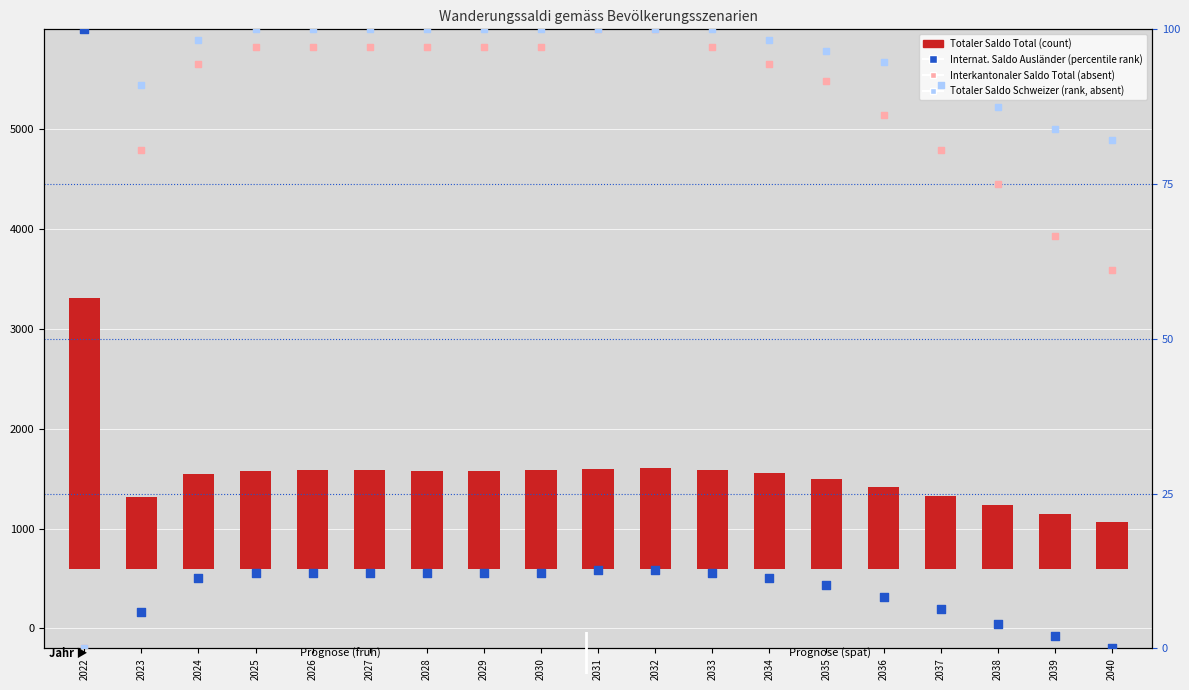

Which series has the largest total across all categories?

Totaler Saldo Total